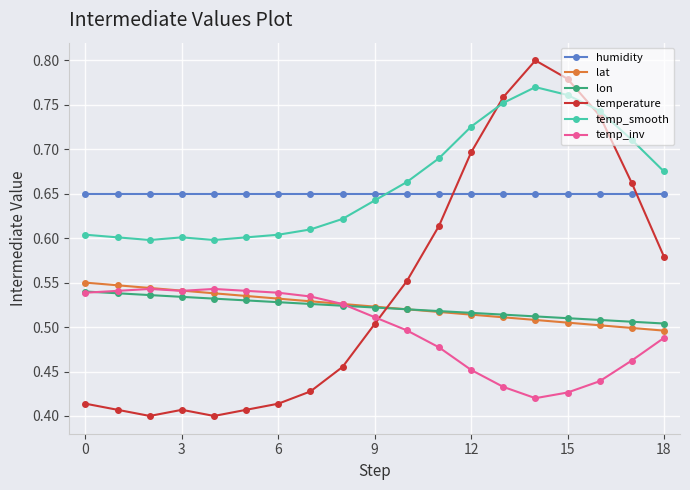

At how many categories does at least one series exceed 0?

19